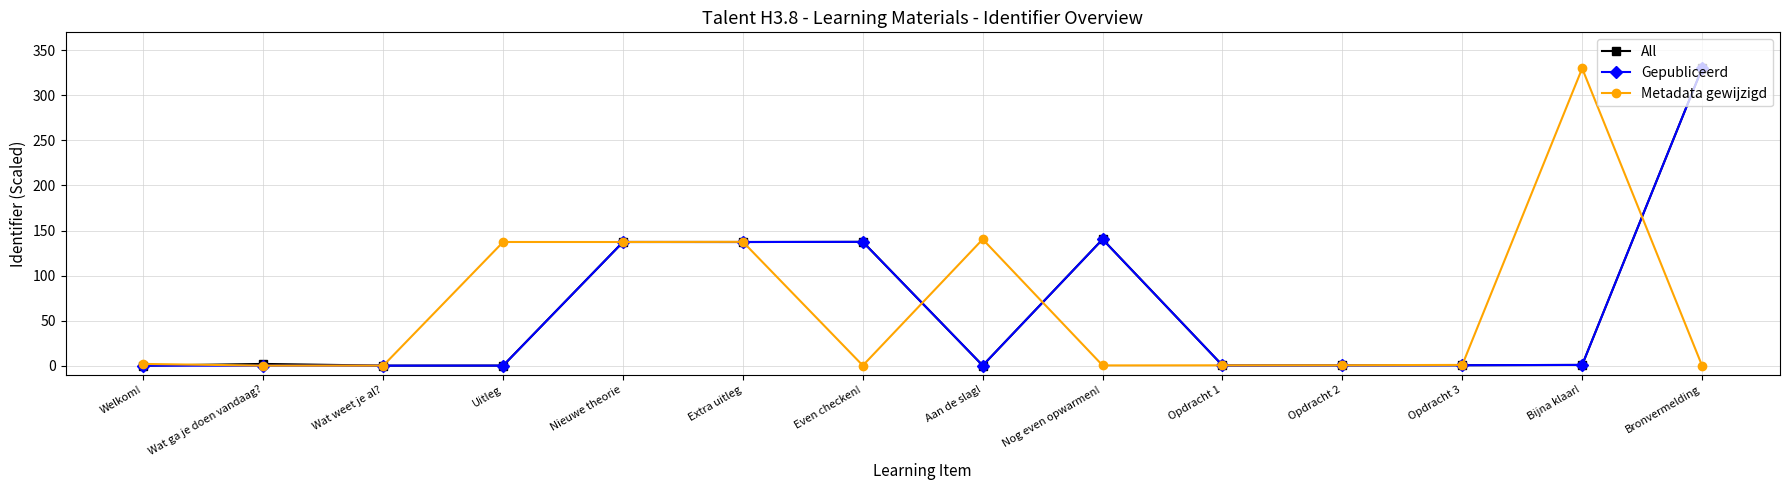

At which category is the sum across all series the highest?

Bronvermelding